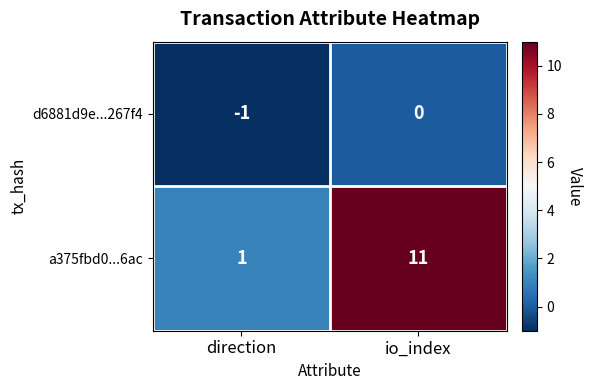

Rank the series at io_index from highest to lowest value.

a375fbd0...6ac, d6881d9e...267f4